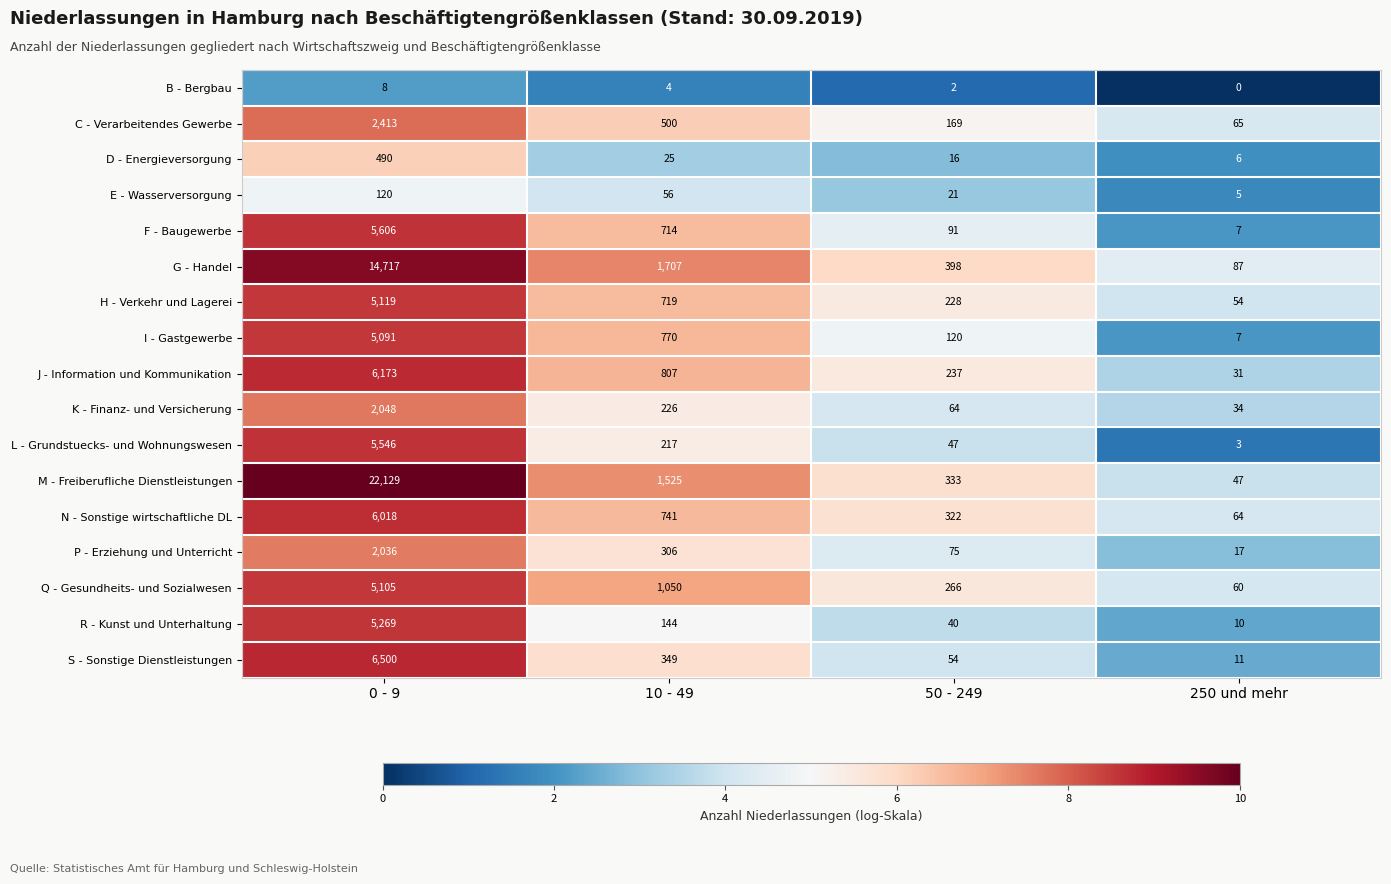

Which series changed the most between 0 - 9 and 50 - 249?

M - Freiberufliche Dienstleistungen